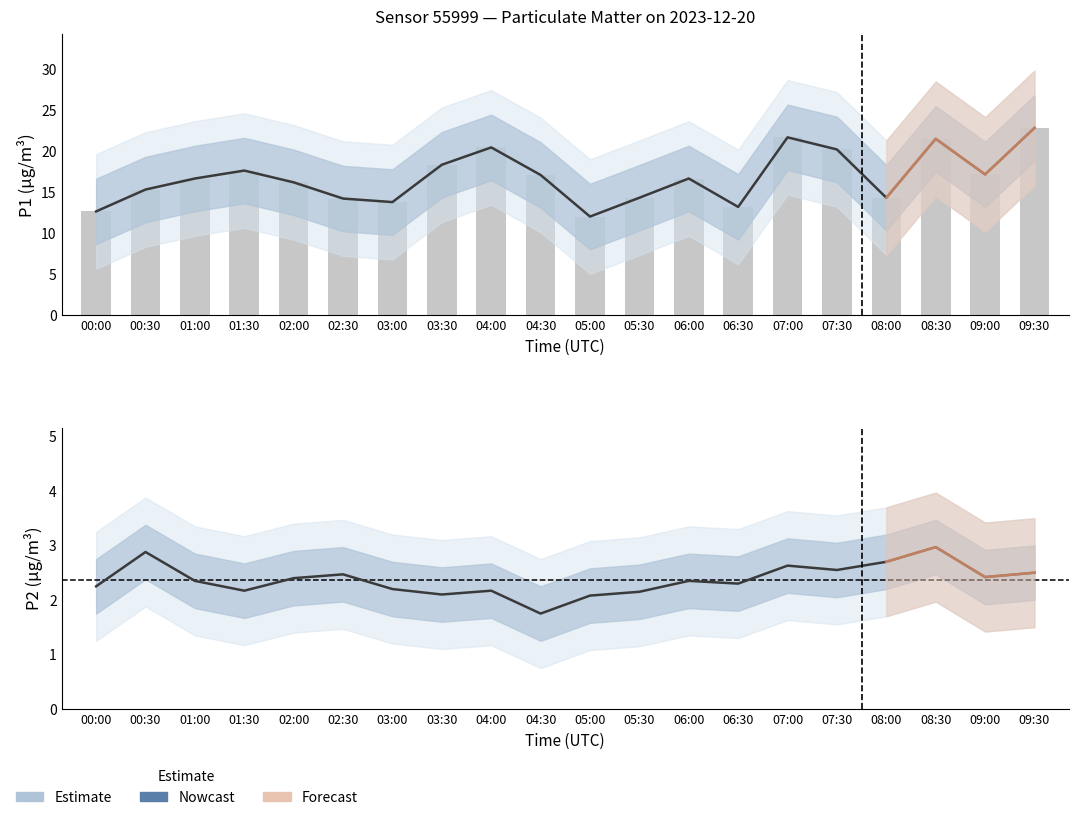

Is the value of P1 at 00:00 greater than the value of P2 at 01:30?

Yes